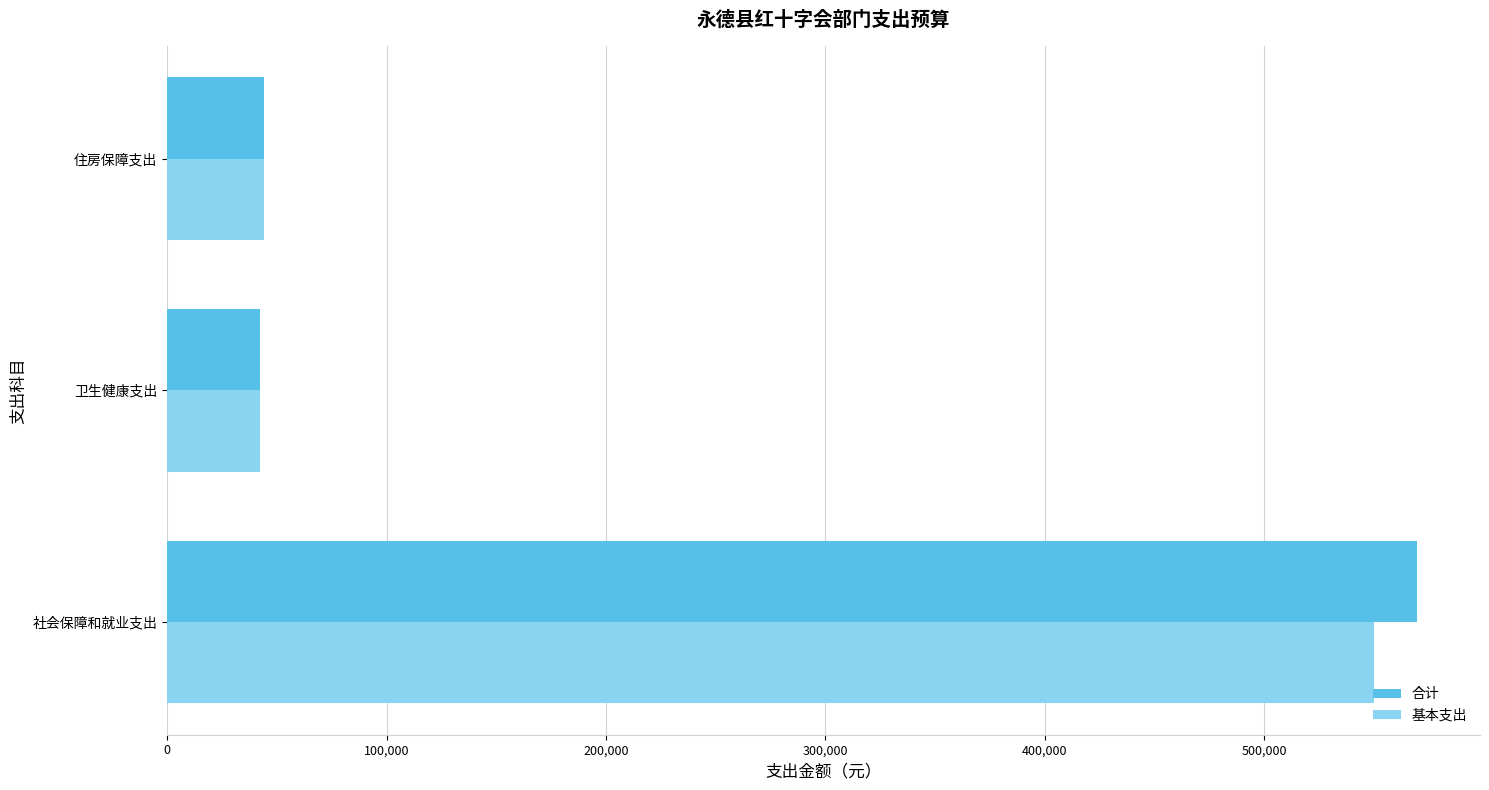

Which series has the largest total across all categories?

合计